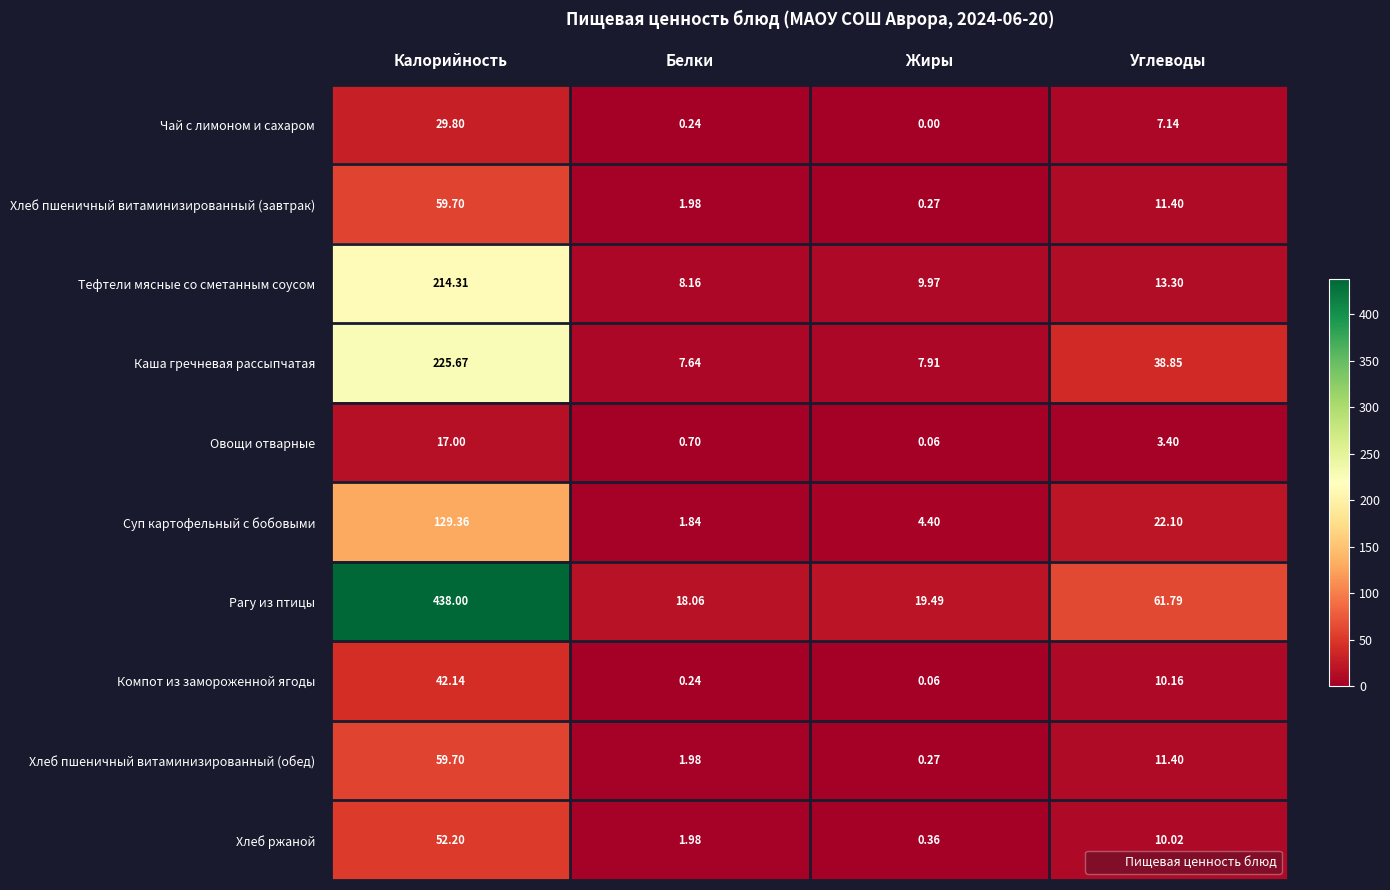

Which category has the lowest value across all series?

Жиры